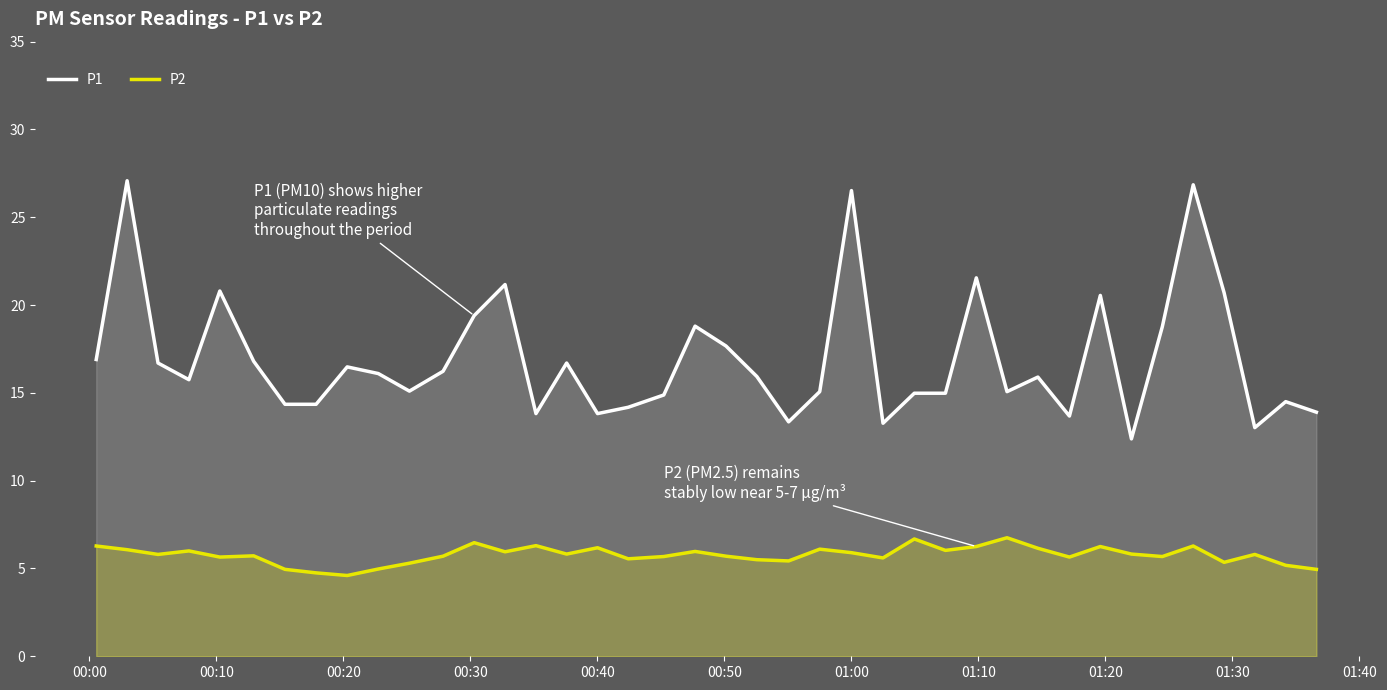

In P2, how many points are higher than both neighbors (excluding endpoints)?

12